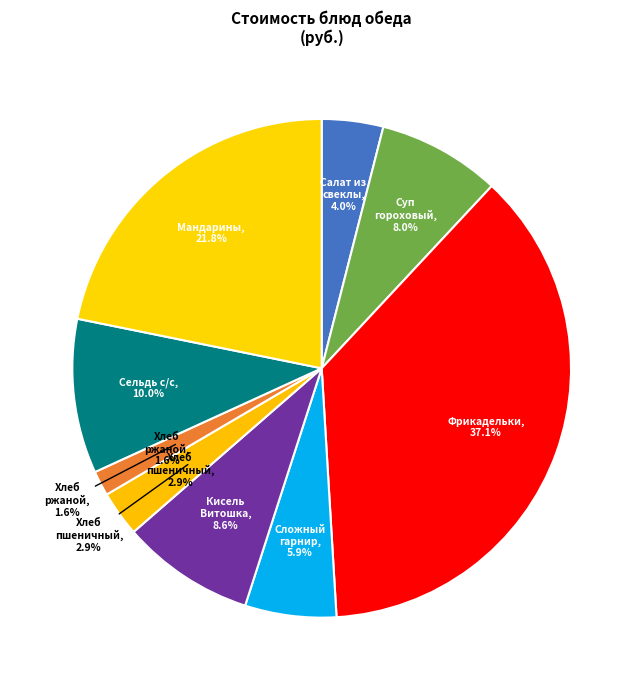

Does Мандарины account for over 50% of the chart?

No